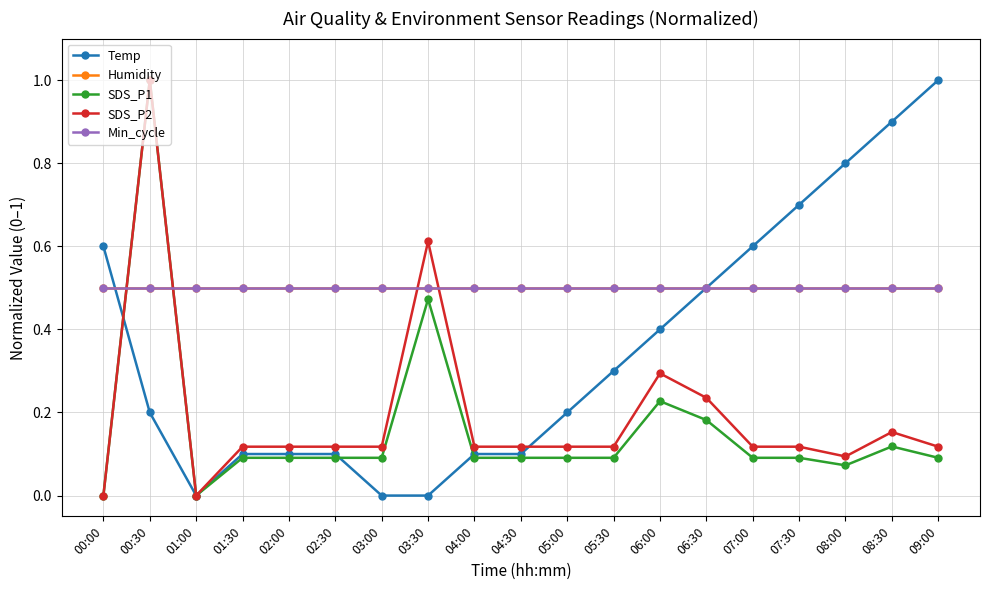

Does the chart have visible grid lines?

Yes